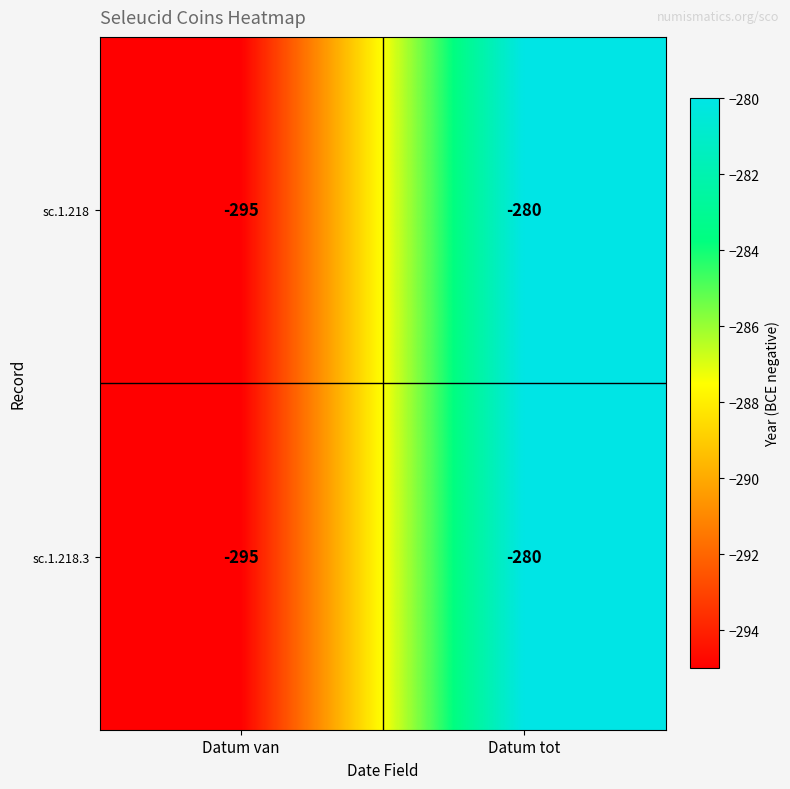

Which category has the lowest value in the sc.1.218.3 series?

Datum van